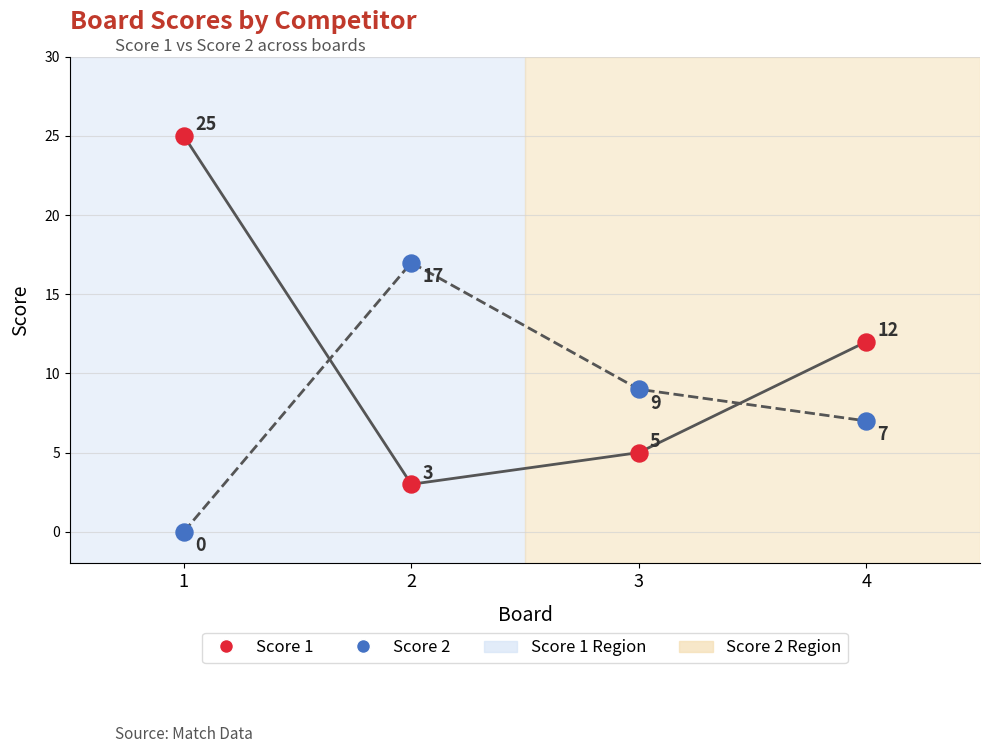

Which series contains the highest Y value?

Score 1